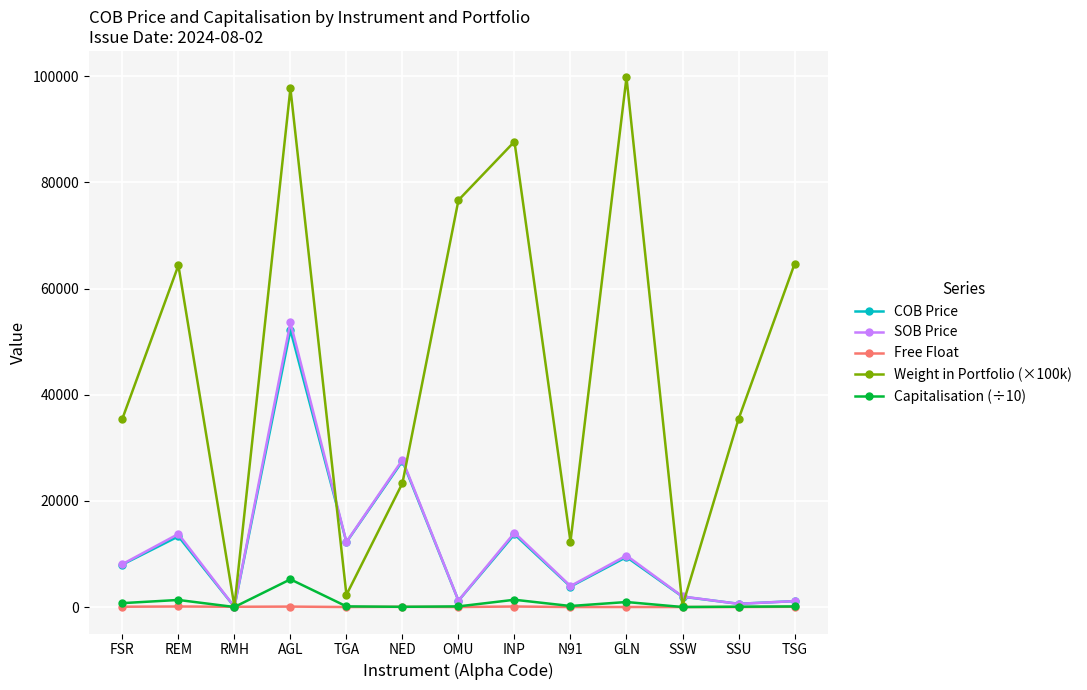

At which category does COB Price reach its first local valley?

RMH